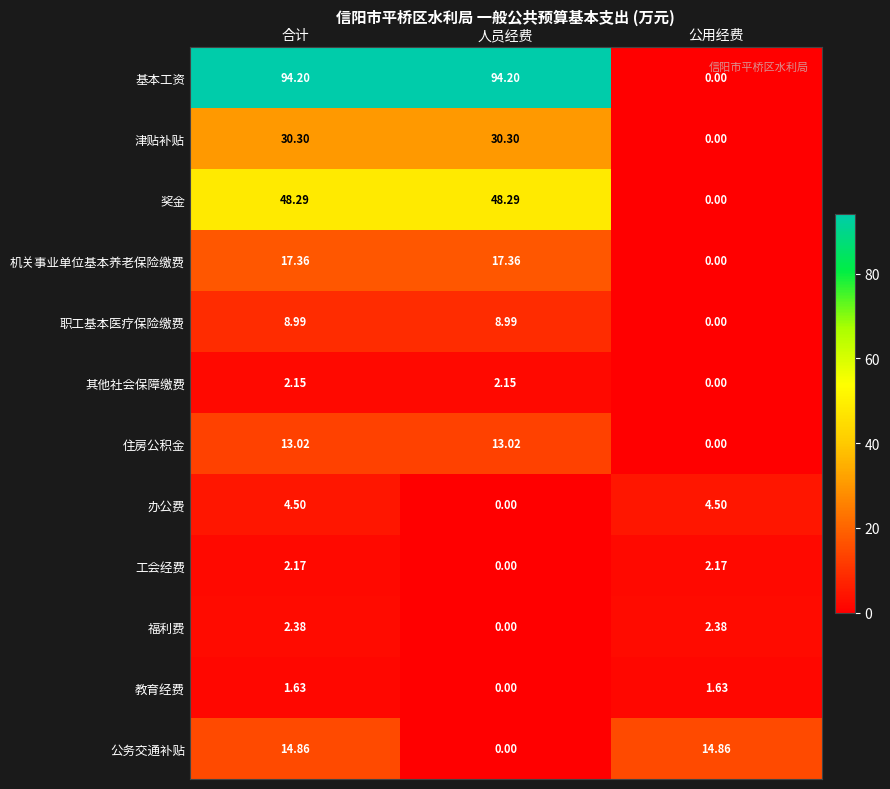

Between 合计 and 公用经费, which series saw the biggest shift?

基本工资